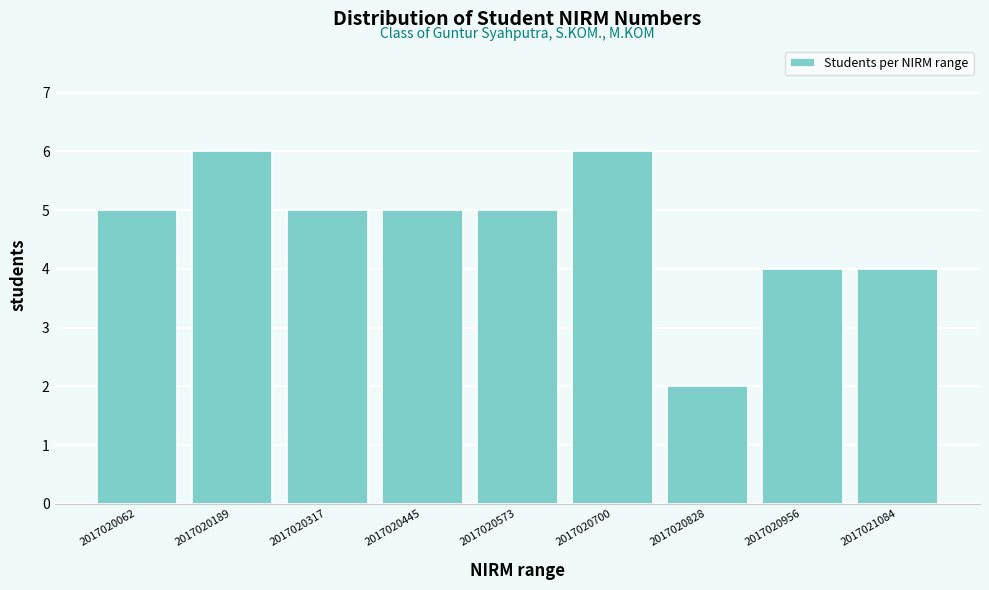

Reading left to right, transcribe all the data shown in this chart.

5	6	5	5	5	6	2	4	4